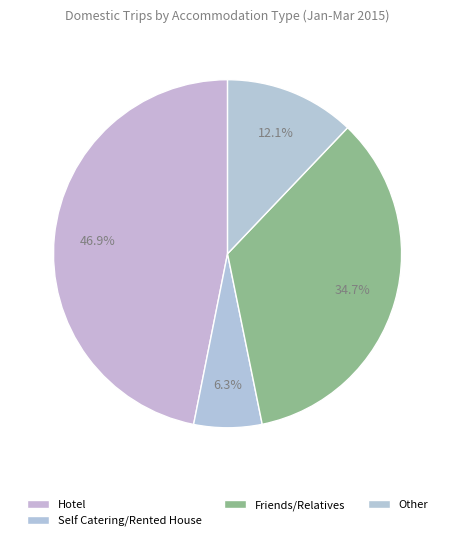

How many segments does this pie chart have?

4